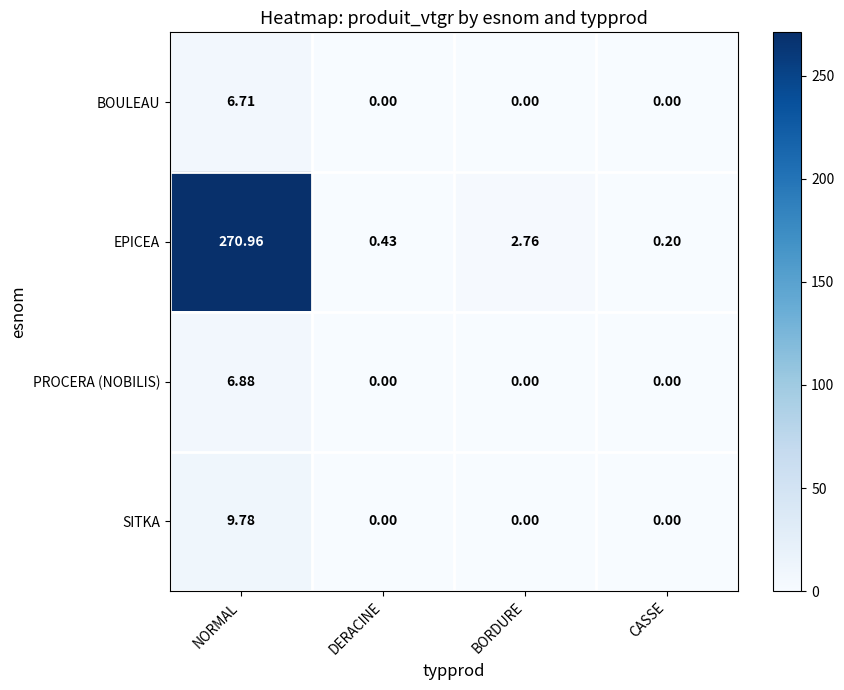

Which category has the highest value across all series?

NORMAL